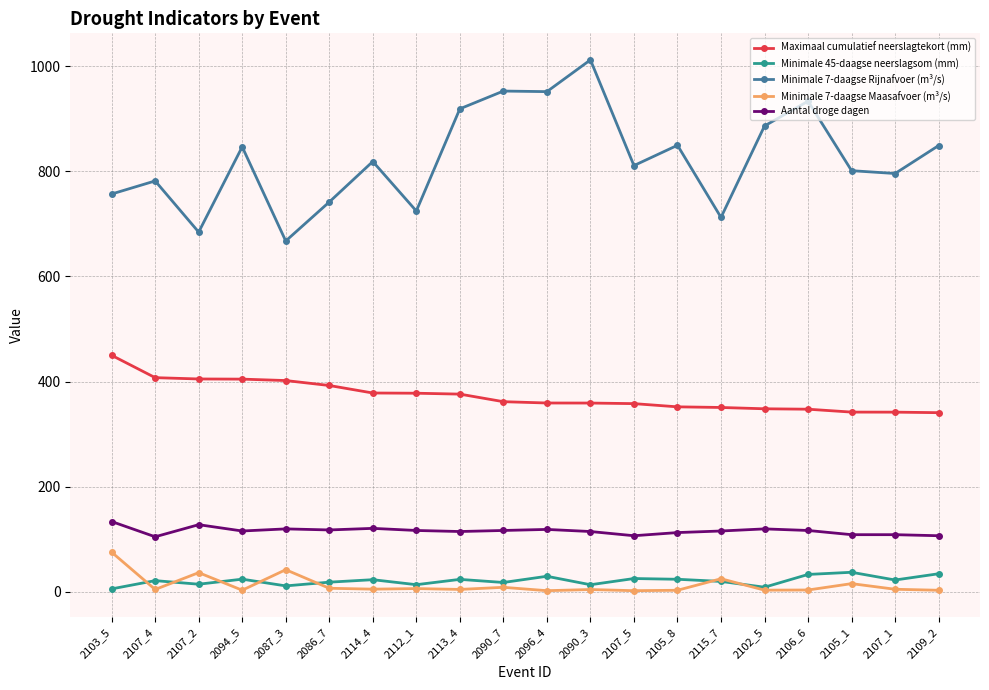

What are all the series names shown in the legend?

Maximaal cumulatief neerslagtekort (mm), Minimale 45-daagse neerslagsom (mm), Minimale 7-daagse Rijnafvoer (m³/s), Minimale 7-daagse Maasafvoer (m³/s), Aantal droge dagen